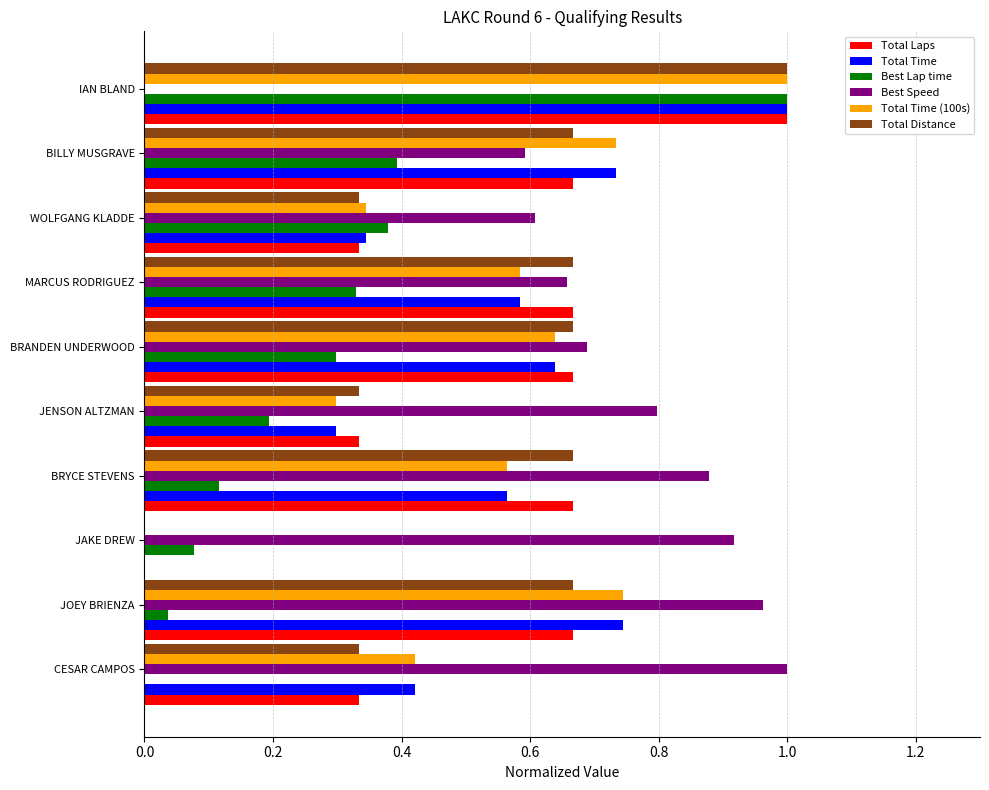

The value of Total Time at JAKE DREW is 0.6. True or false?

False